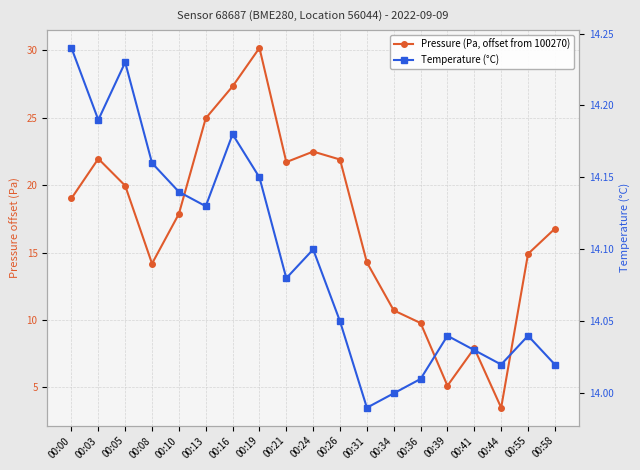

What is the approximate value of Pressure (Pa, offset from 100270) at 00:26?

21.9